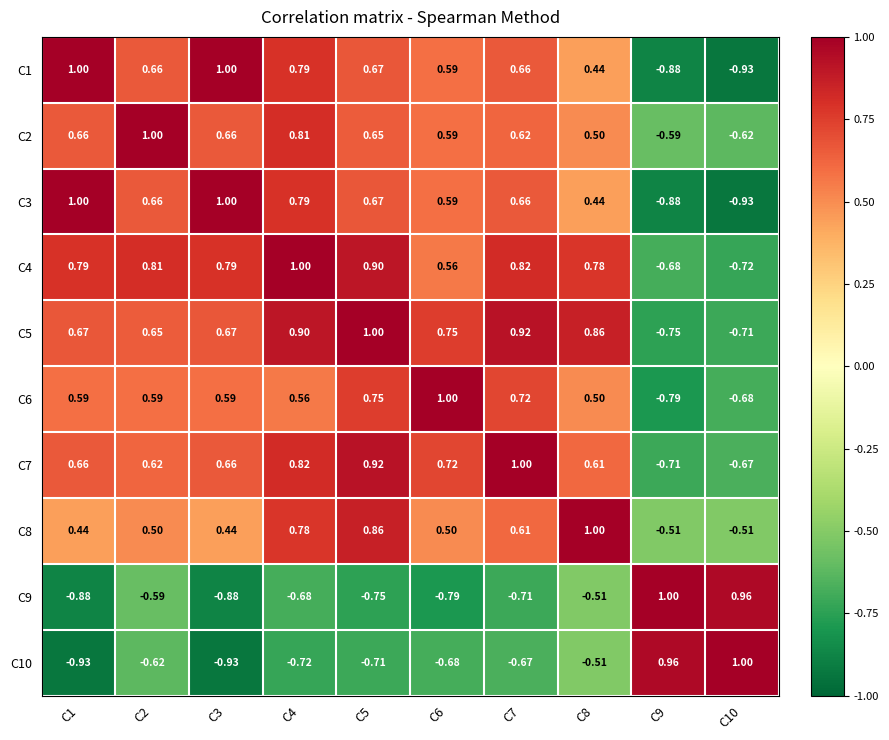

Is the value of C4 at C10 greater than the value of C5 at C4?

No